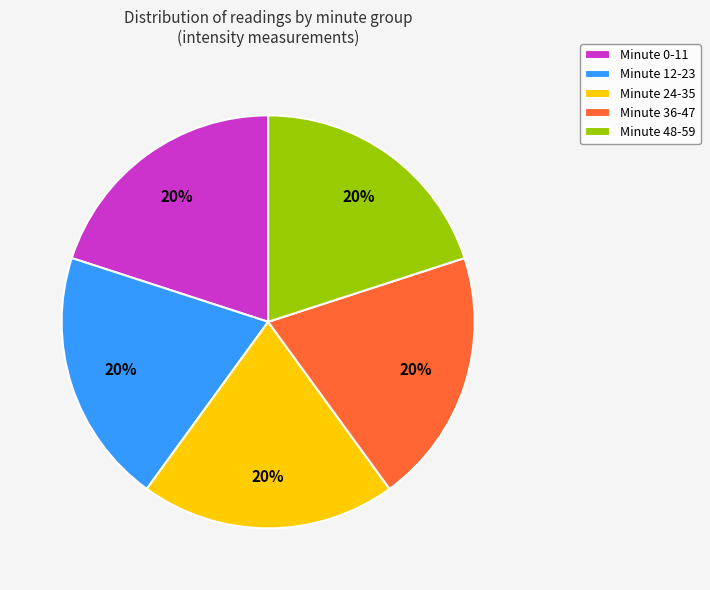

How many slices are in this pie chart?

5